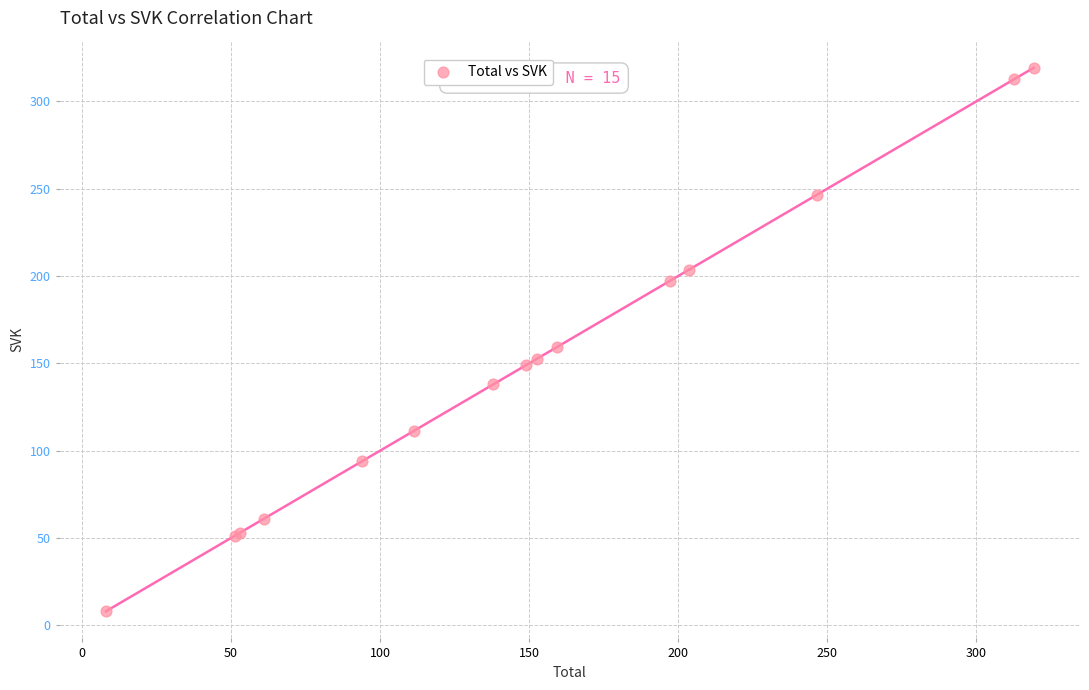

What Y value in the scatter plot is closest to 163?

159.3